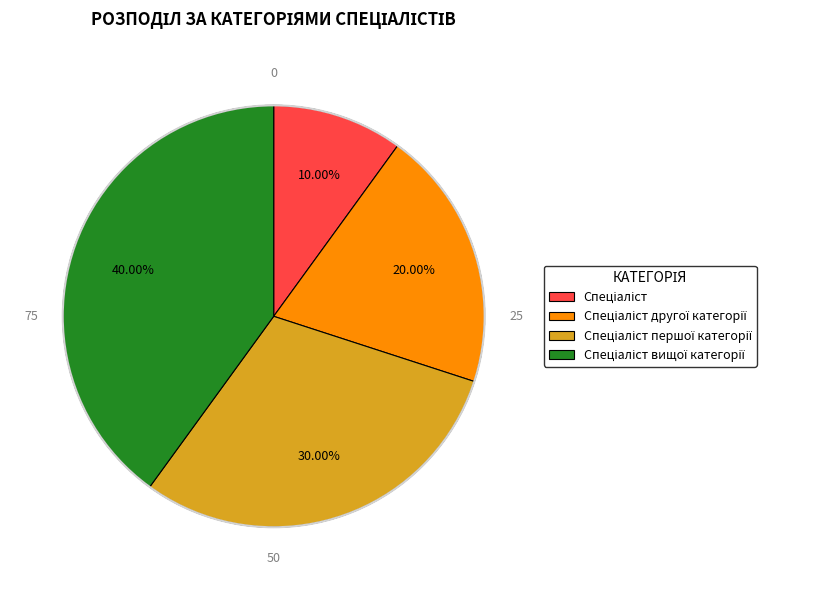

Is there a majority slice in this chart?

No